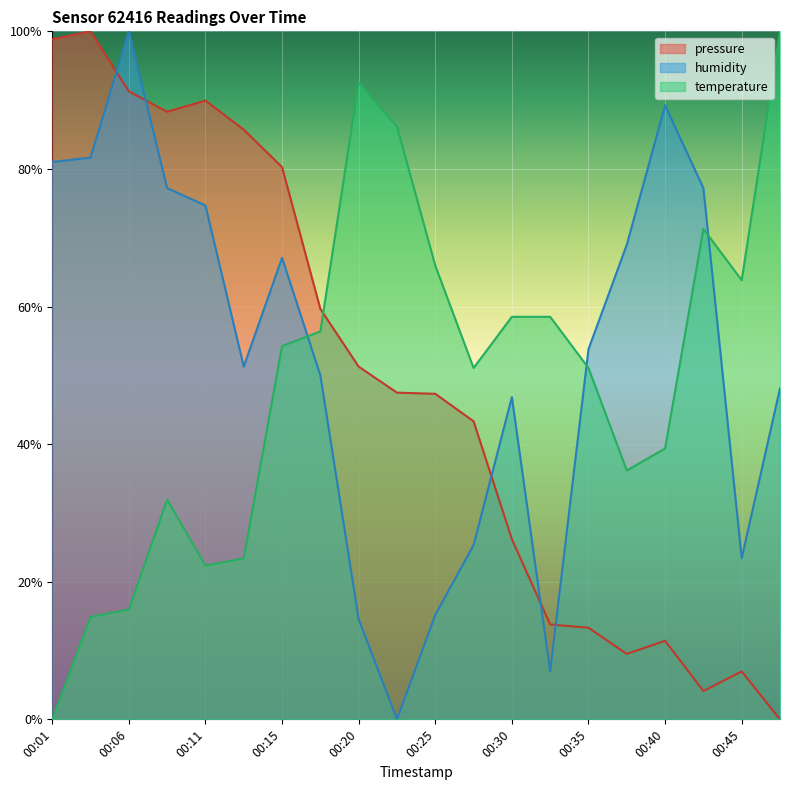

Reading left to right, extract all data points from this chart.

pressure: 1.0	1.0	0.9	0.9	0.9	0.9	0.8	0.6	0.5	0.5	0.5	0.4	0.3	0.1	0.1	0.1	0.1	0.0	0.1	0.0
humidity: 0.8	0.8	1.0	0.8	0.7	0.5	0.7	0.5	0.1	0.0	0.2	0.3	0.5	0.1	0.5	0.7	0.9	0.8	0.2	0.5
temperature: 0.0	0.1	0.2	0.3	0.2	0.2	0.5	0.6	0.9	0.9	0.7	0.5	0.6	0.6	0.5	0.4	0.4	0.7	0.6	1.0